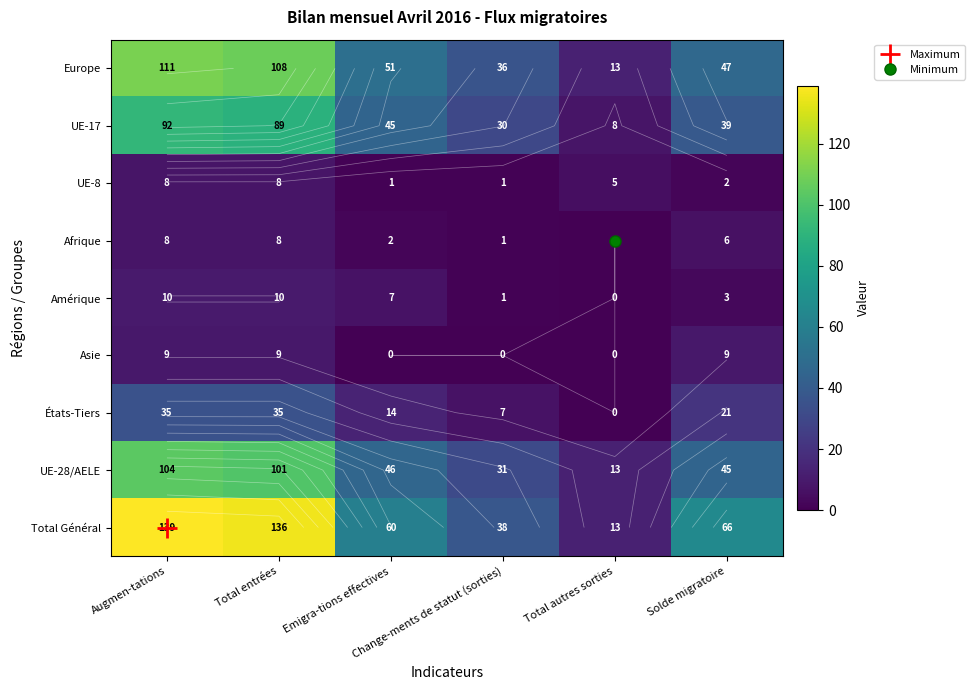

List the series in order of their peak value, lowest first.

UE-8, Afrique, Asie, Amérique, États-Tiers, UE-17, UE-28/AELE, Europe, Total Général